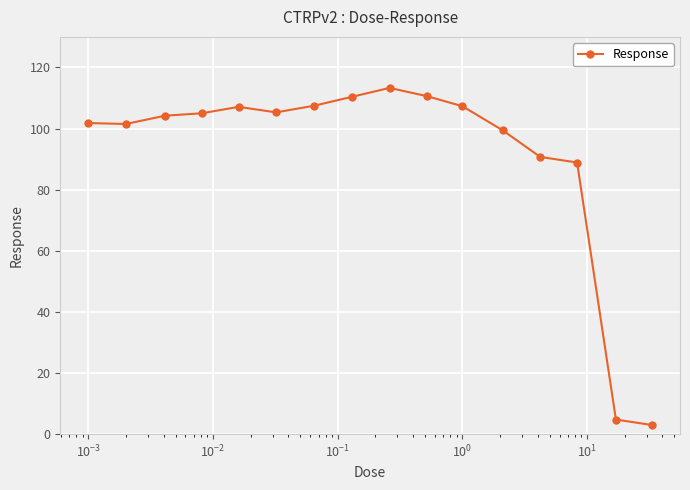

What is the difference between the maximum and minimum values?

110.3